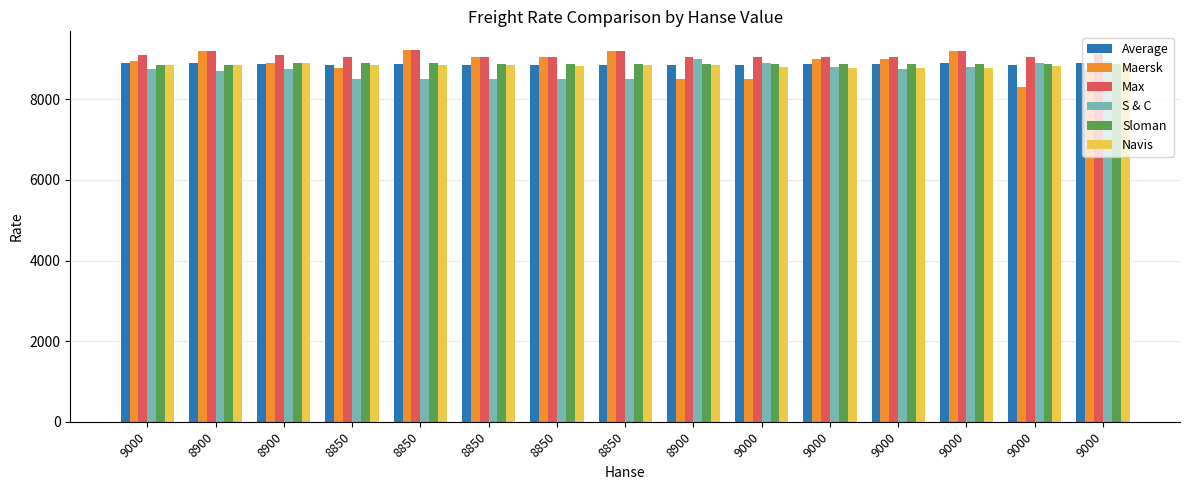

What are all the series names shown in the legend?

Average, Maersk, Max, S & C, Sloman, Navis